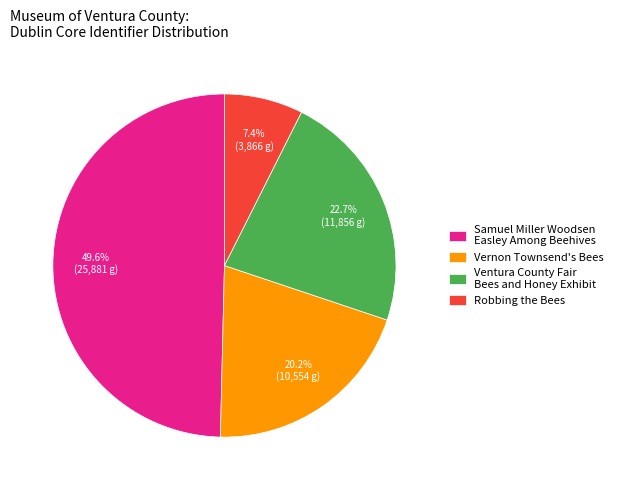

Does Robbing the Bees represent more than half of the total?

No